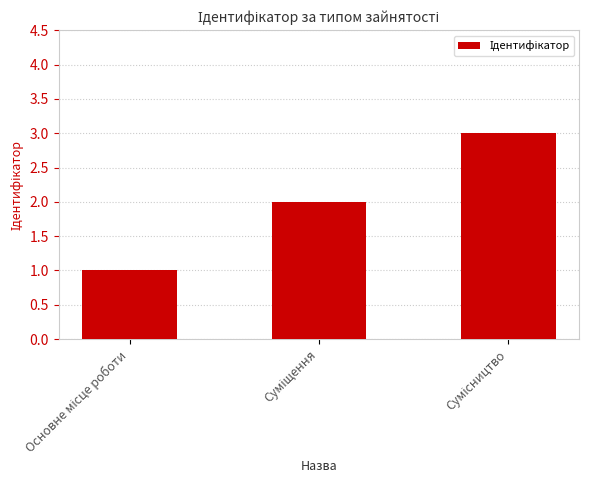

What is the sum of all values?

6